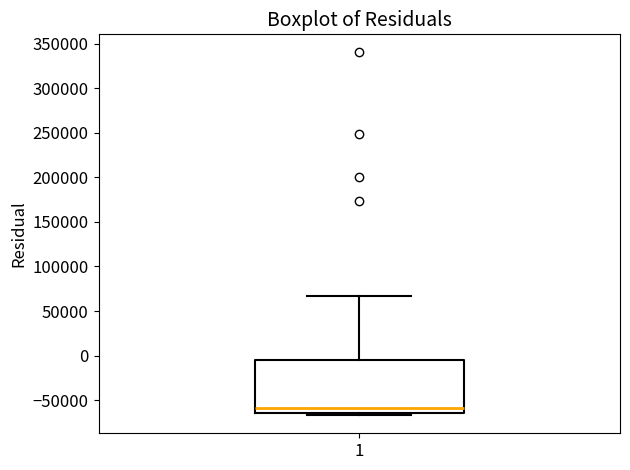

Read this box plot against the y-axis: the position of the median line, the range covered by the box, and the ends of both whiskers. The values are not printed on the chart, so give them approximately, as read against the axis.

median -60000, box -65000 to -5000, whiskers -65000 (just below the box's lower edge) to 65000